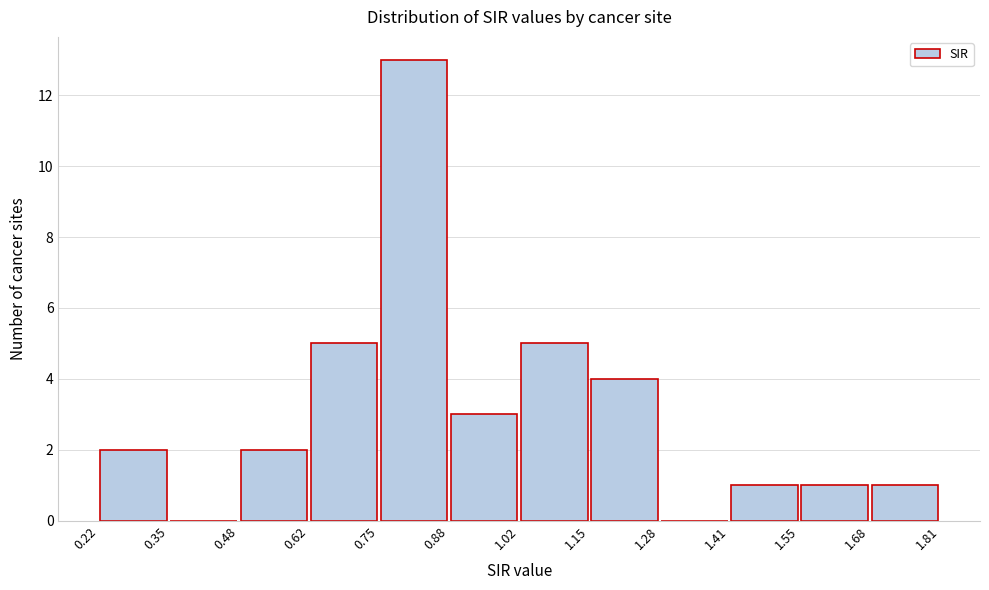

What is the height of the bar covering 0.88 to 1.02 on the x-axis? The values are not printed on the chart, so give them approximately, as read against the axis.

3